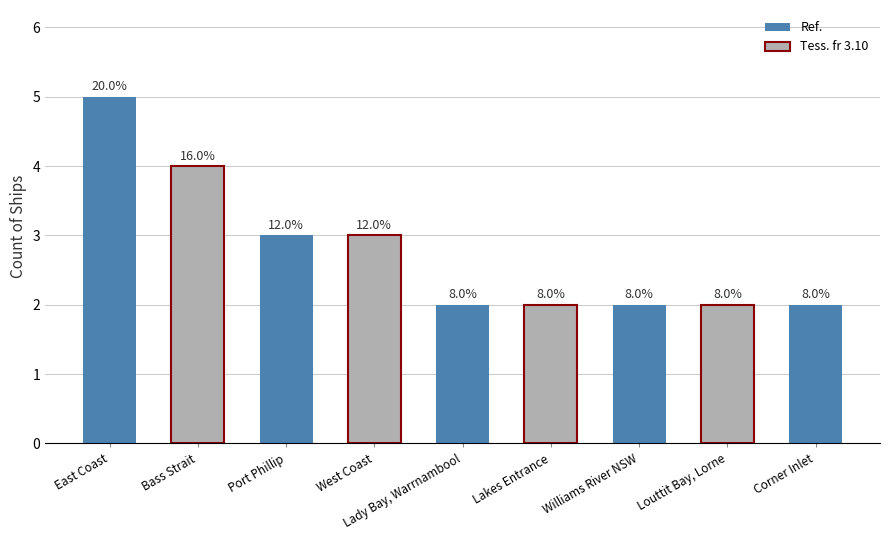

What is the average value?

3